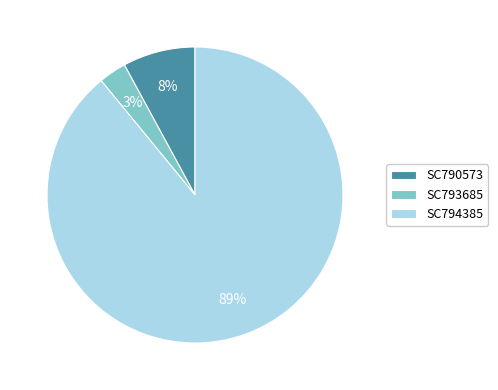

Which category accounts for the majority?

SC794385